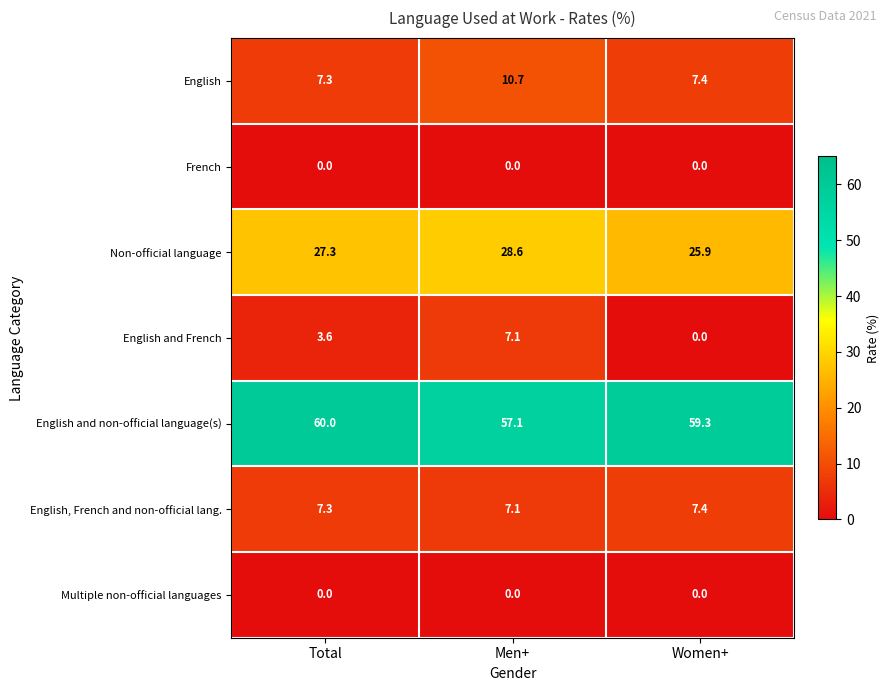

Which label corresponds to the largest value in the chart?

Total